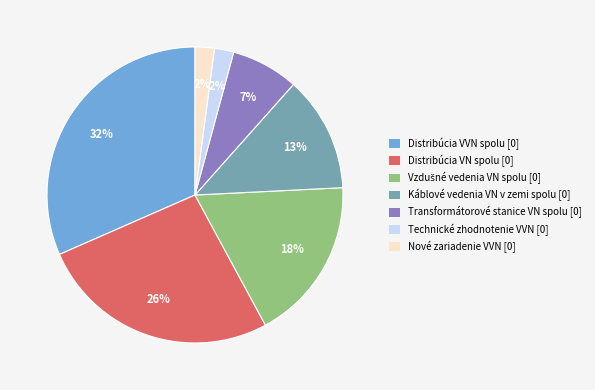

To the nearest percent, what is the combined percentage of Distribúcia VN spolu [0] and Nové zariadenie VVN [0]?

28%